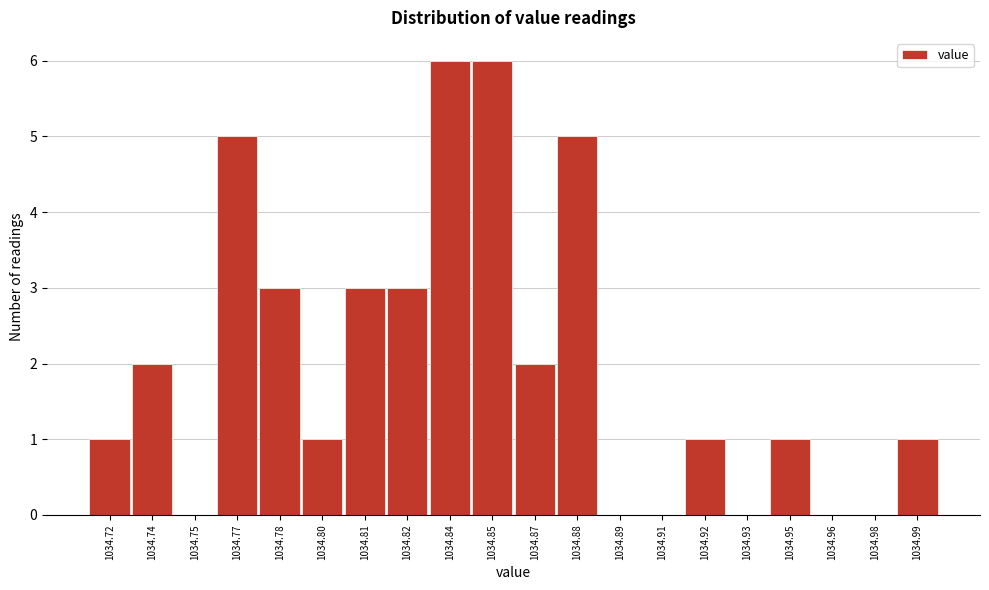

Reading left to right, transcribe all the data shown in this chart.

1034.72=1	1034.74=2	1034.75=0	1034.77=5	1034.78=3	1034.80=1	1034.81=3	1034.82=3	1034.84=6	1034.85=6	1034.87=2	1034.88=5	1034.89=0	1034.91=0	1034.92=1	1034.93=0	1034.95=1	1034.96=0	1034.98=0	1034.99=1